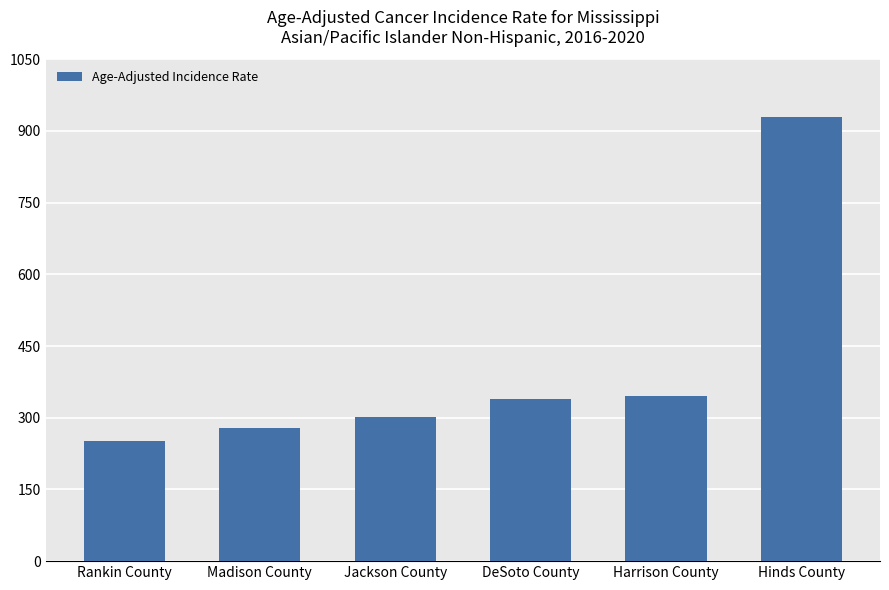

What is the change in value from Rankin County to DeSoto County?

+87.8